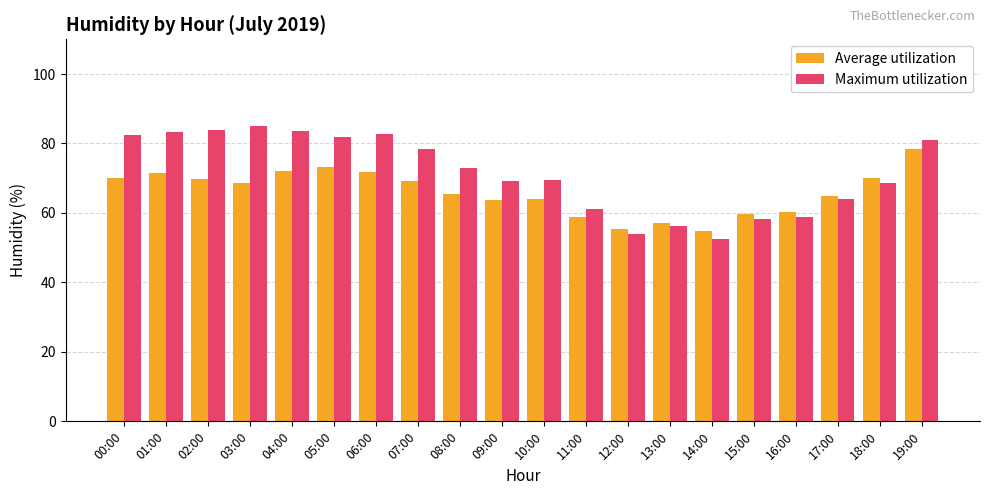

What is the difference between the highest and lowest values at 15:00?

1.4